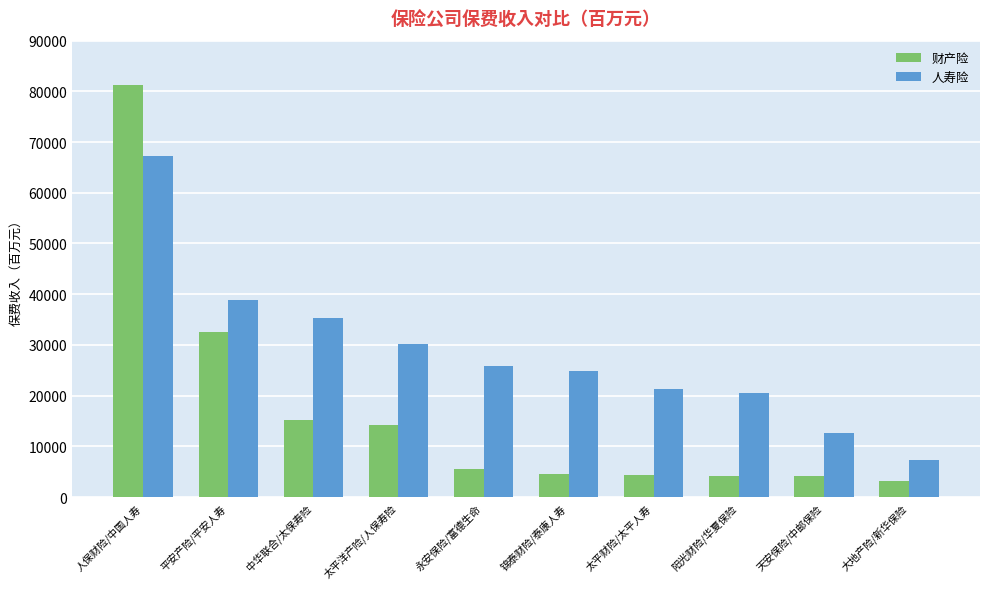

The 人寿险 series shows 25812.5 at 永安保险/富德生命. True or false?

True